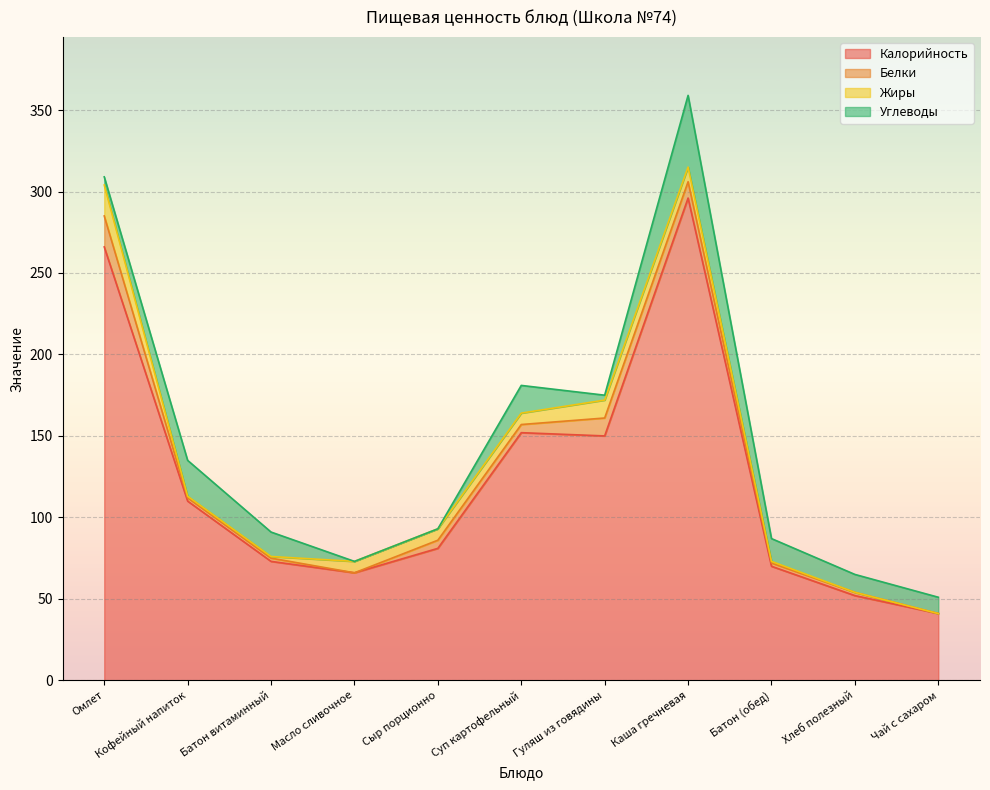

What position from the left is Батон (обед)?

9